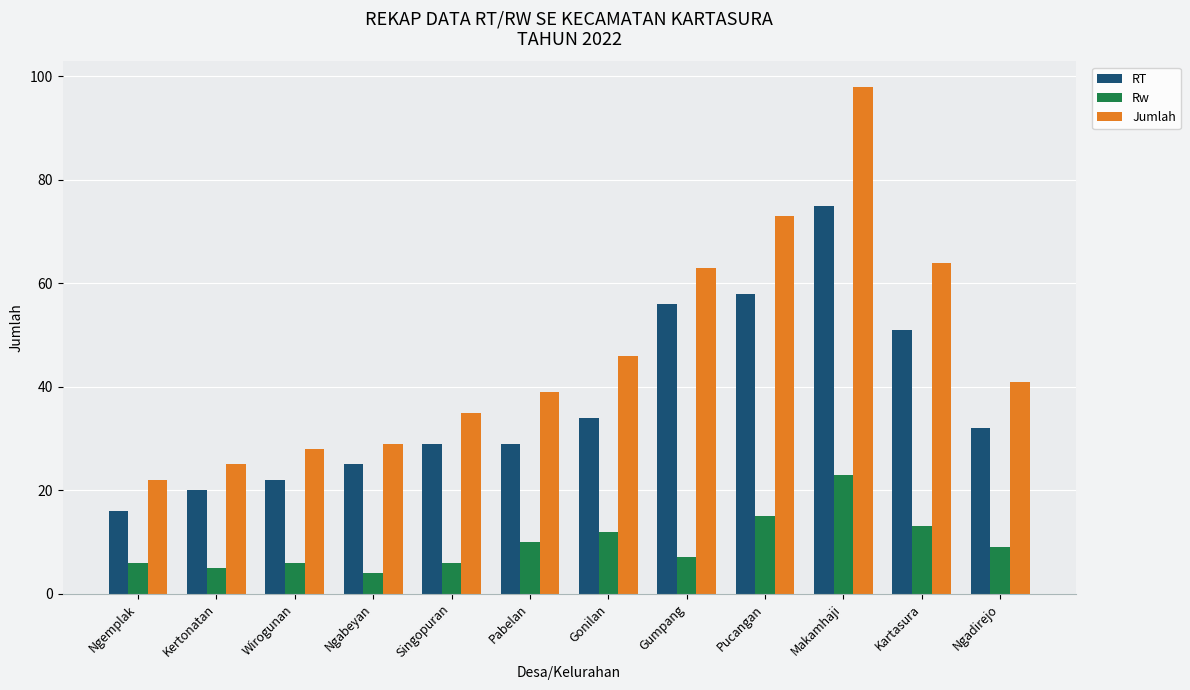

Does the chart contain stacked bars?

No